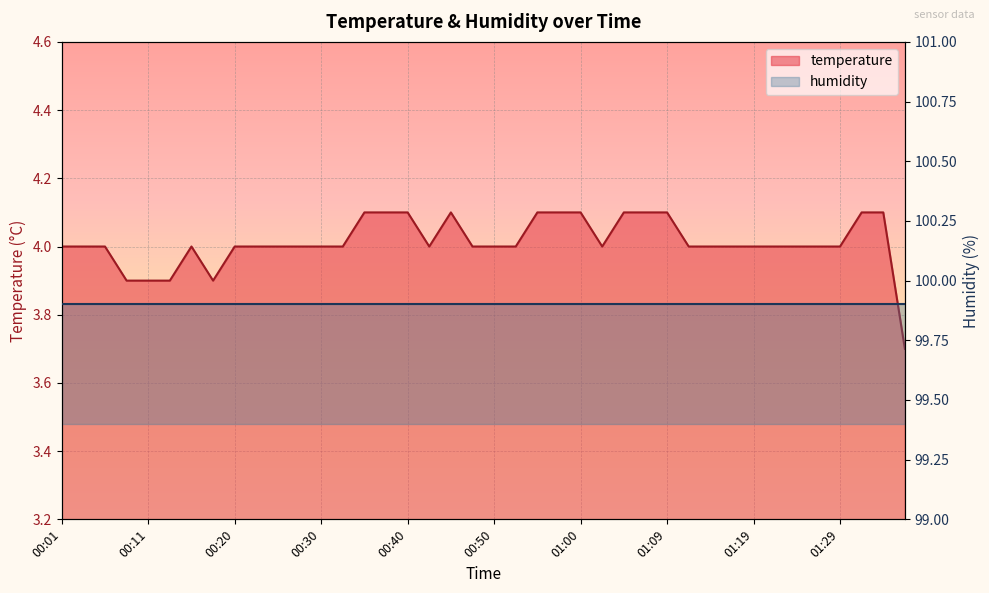

What is the value of the 33rd point from the left?

4.0